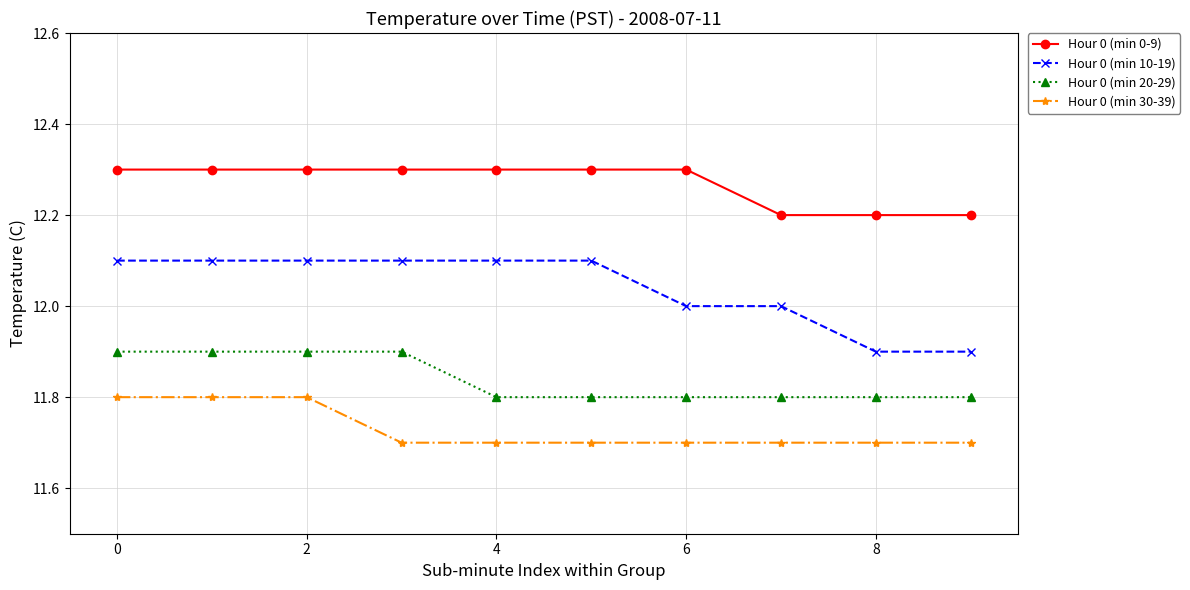

What is the value of the Hour 0 (min 10-19) point at the 9th from the left?

11.9